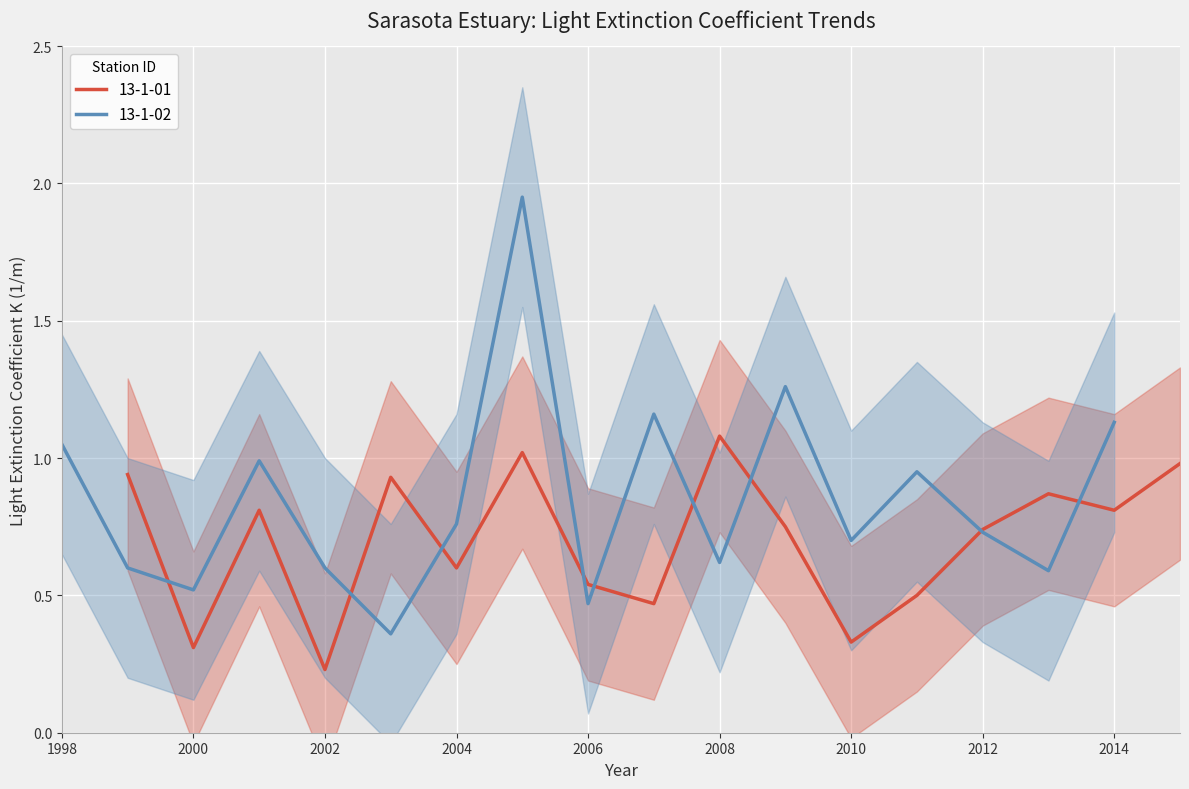

Is the value of 13-1-01_mean at 2012 greater than the value of 13-1-02_mean at 15?

No